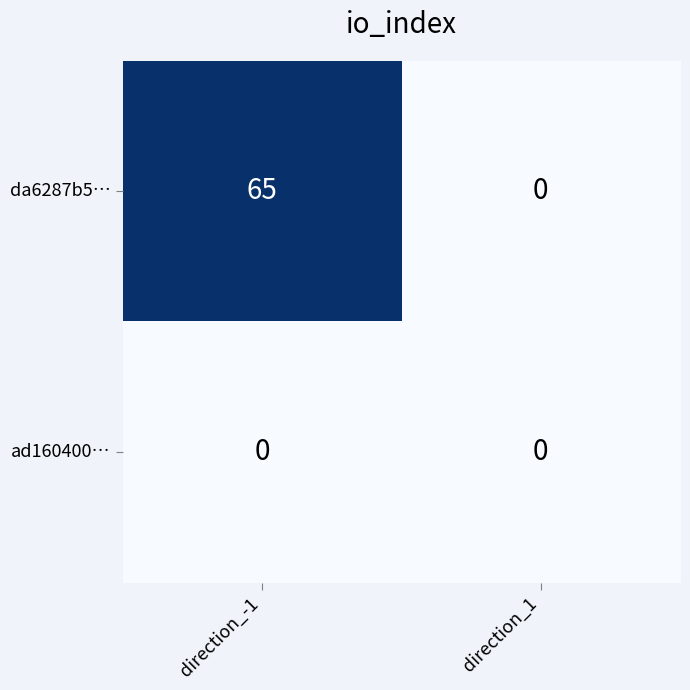

At which category is the sum across all series the highest?

direction_-1